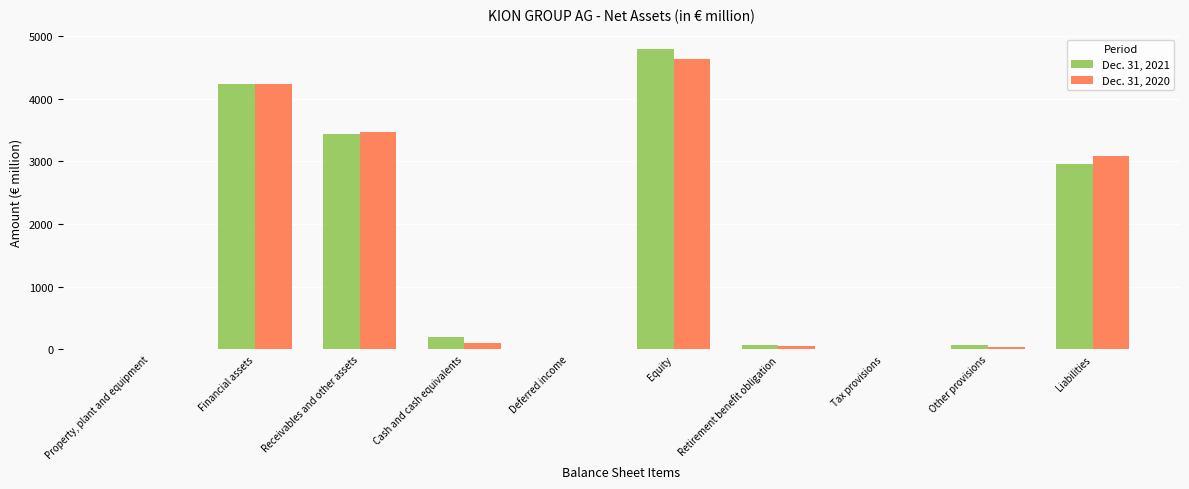

How many distinct data groups are displayed?

2